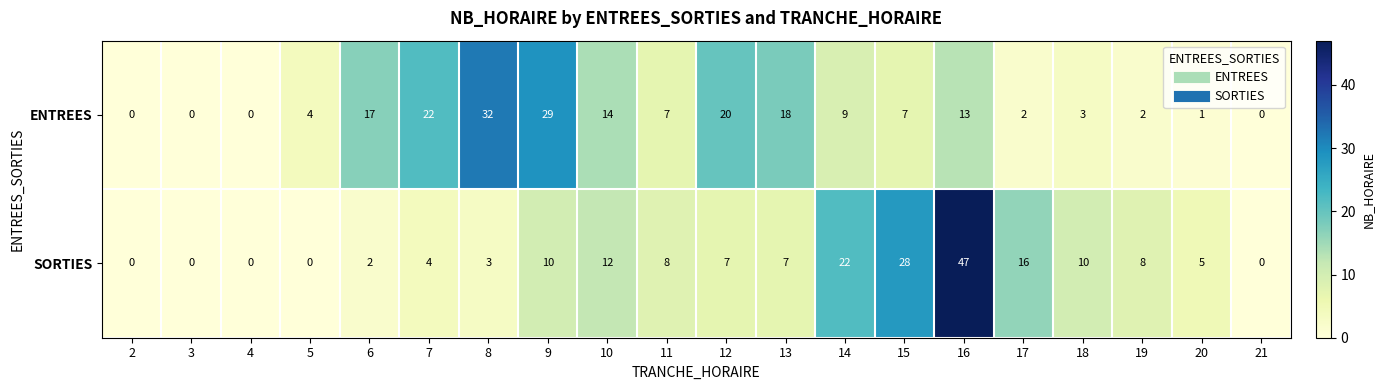

How many positive values does the SORTIES series have?

15